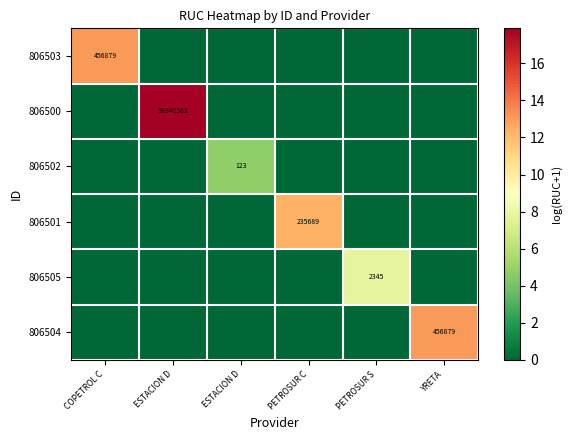

The 806502 series shows 0.0 at PETROSUR S. True or false?

True